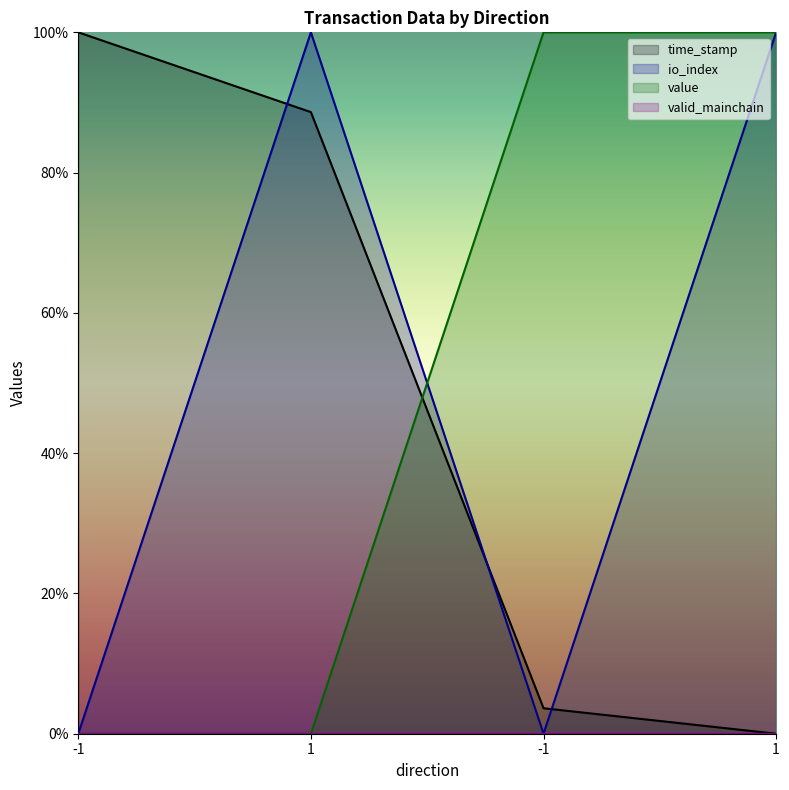

How many lines are shown in the chart?

3